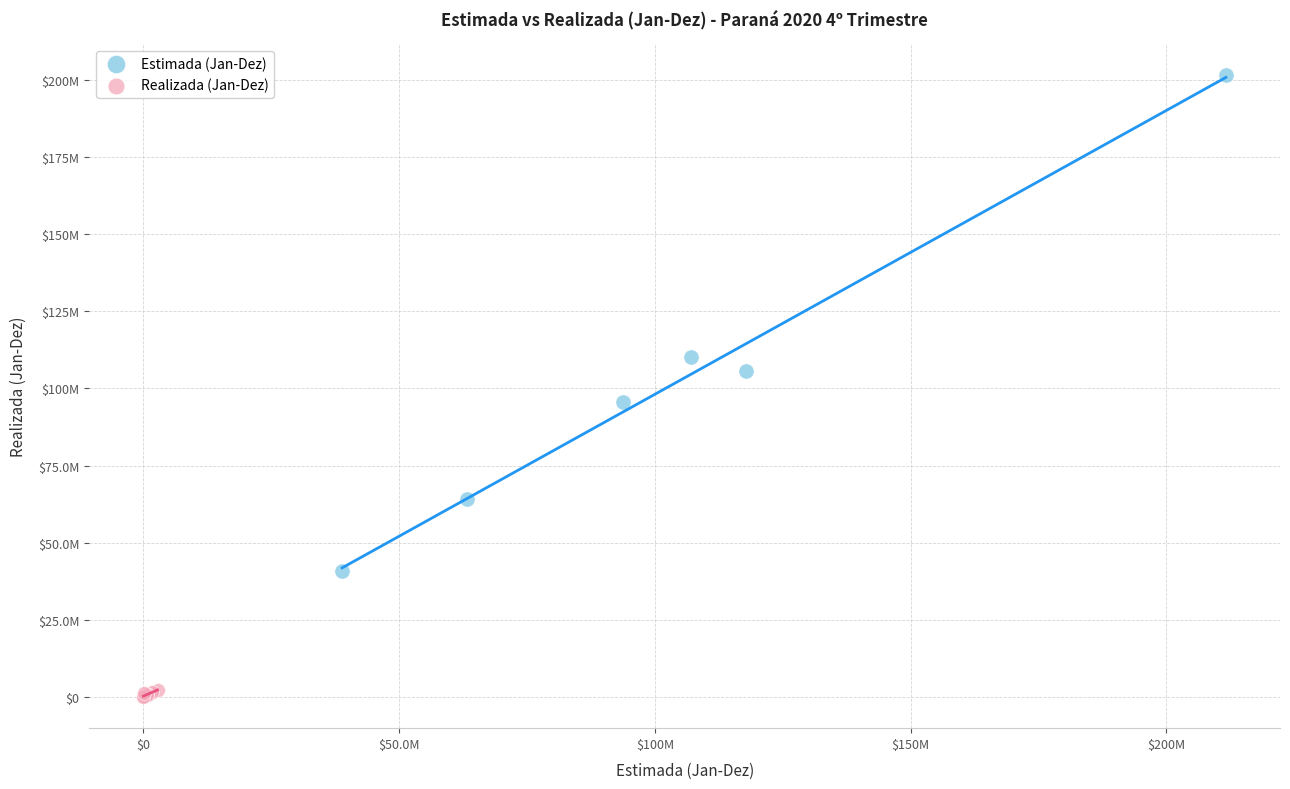

What are all the series names shown in the legend?

Estimada (Jan-Dez), Realizada (Jan-Dez)